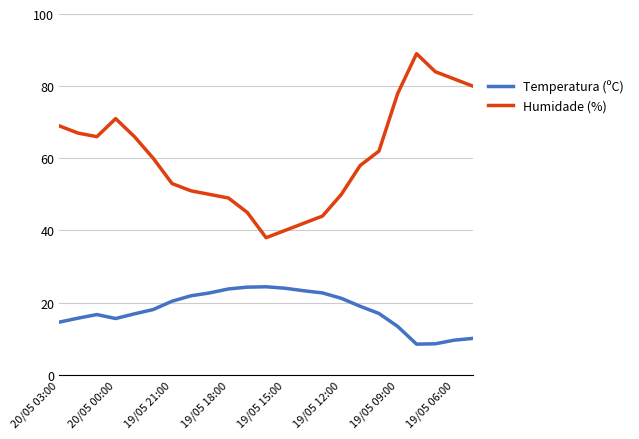

Which series has the largest total across all categories?

Humidade (%)